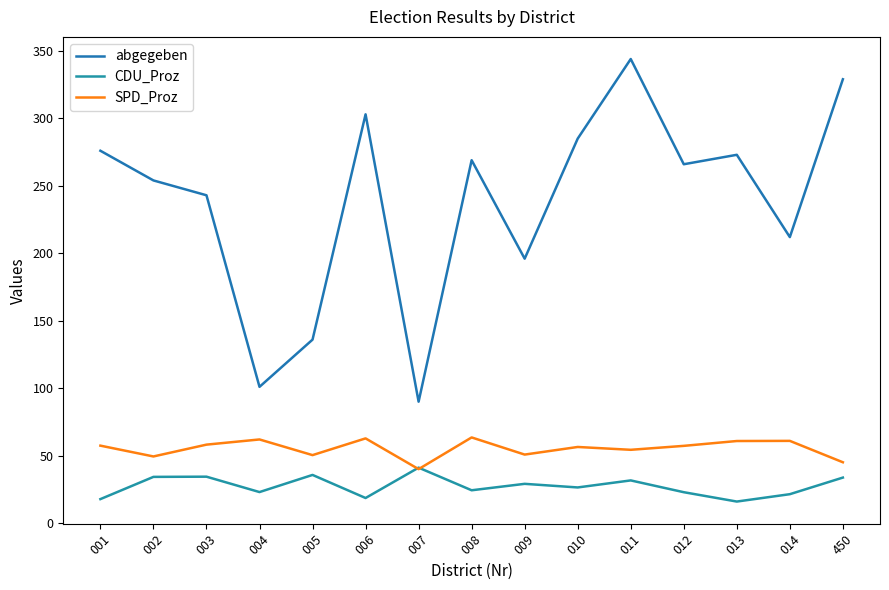

Where is SPD_Proz nearest to the value 51?

009